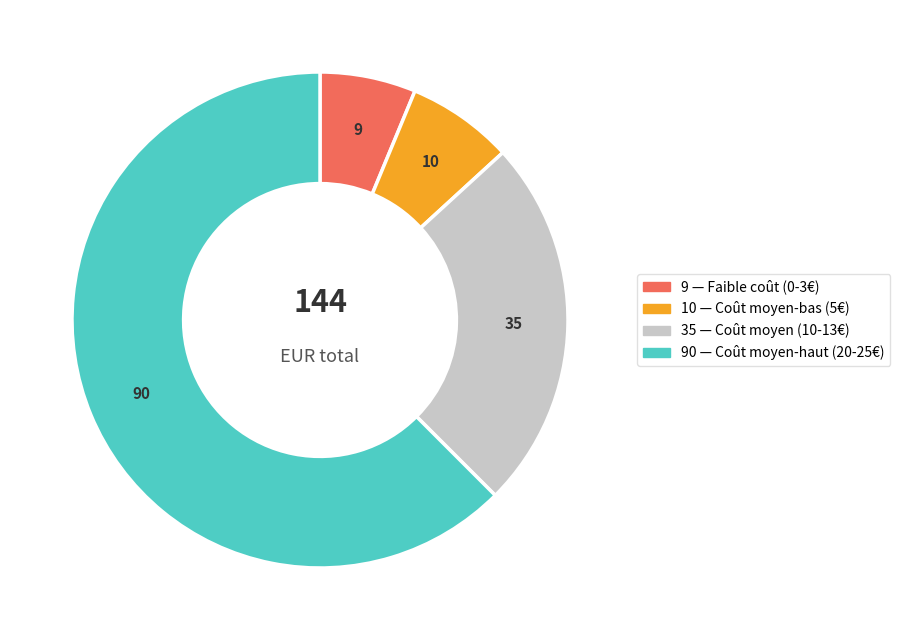

Is there any slice that represents more than half of the pie?

Yes